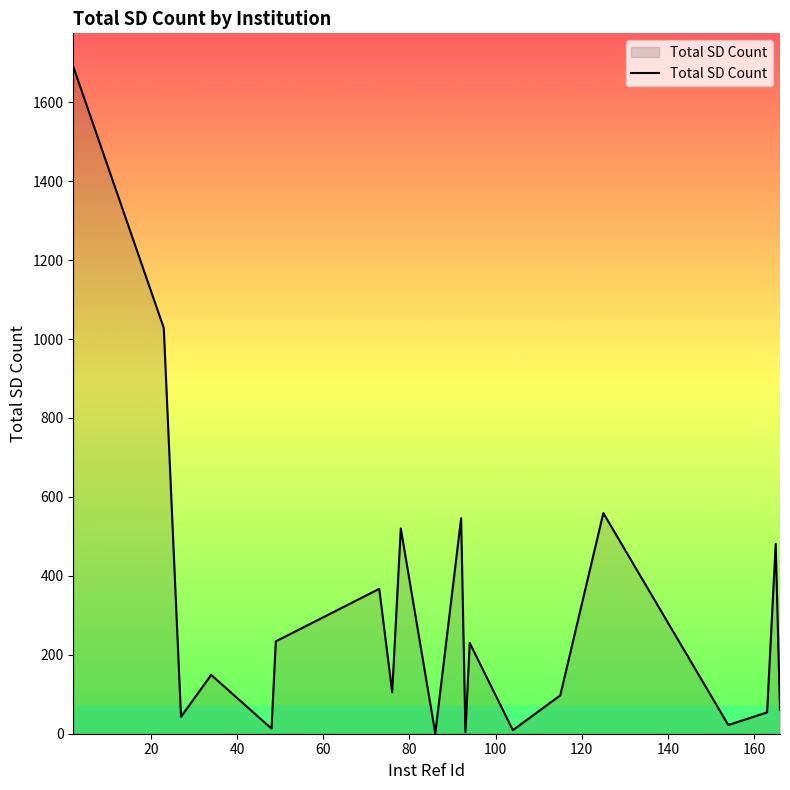

What is the maximum value shown in the chart?

1690